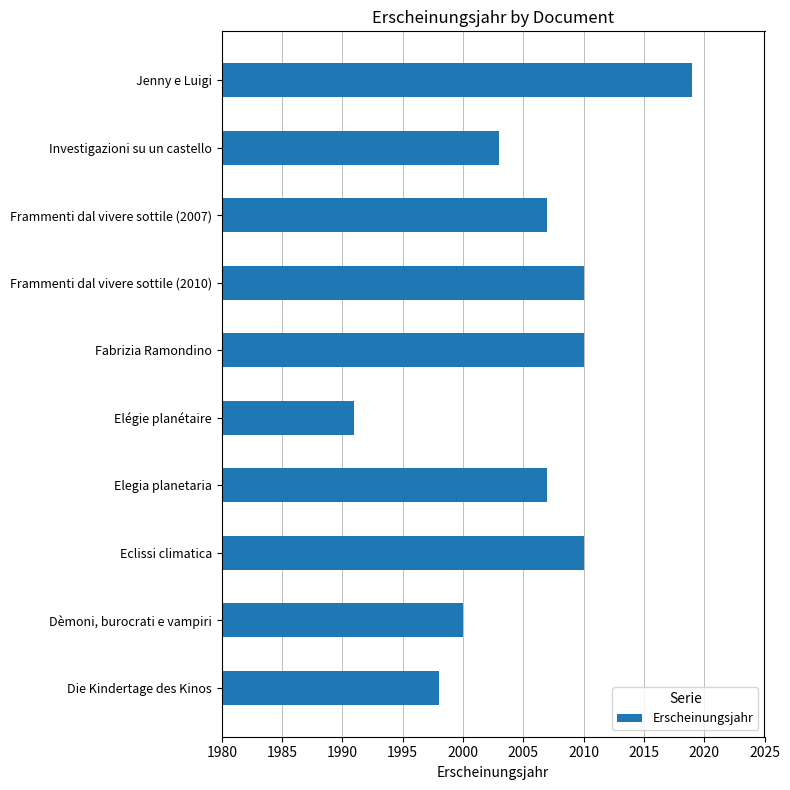

Reading top to bottom, extract all data points from this chart.

2019	2003	2007	2010	2010	1991	2007	2010	2000	1998